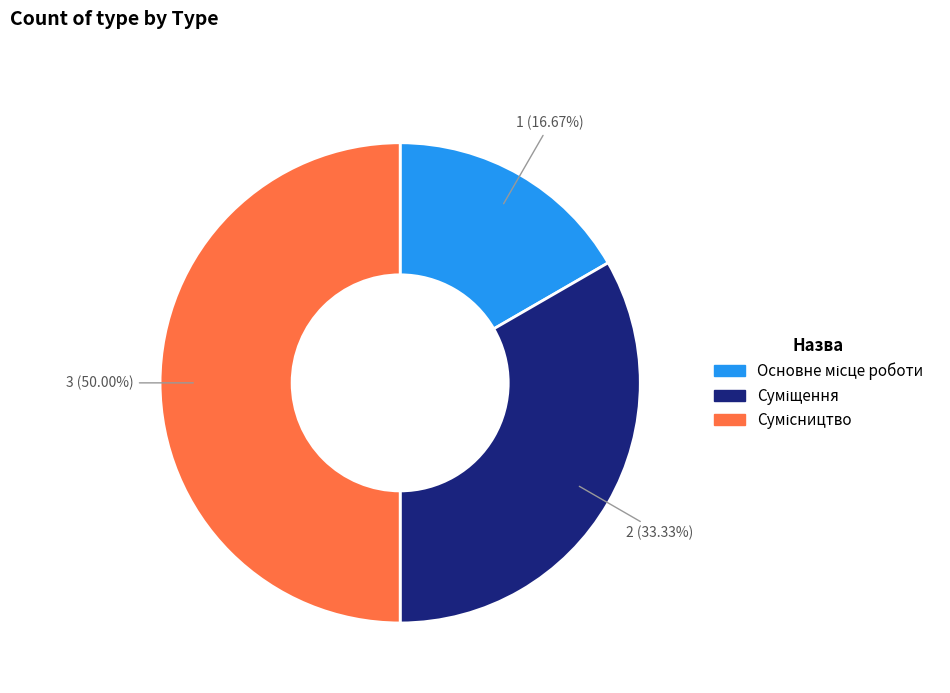

How many slices are in this pie chart?

3